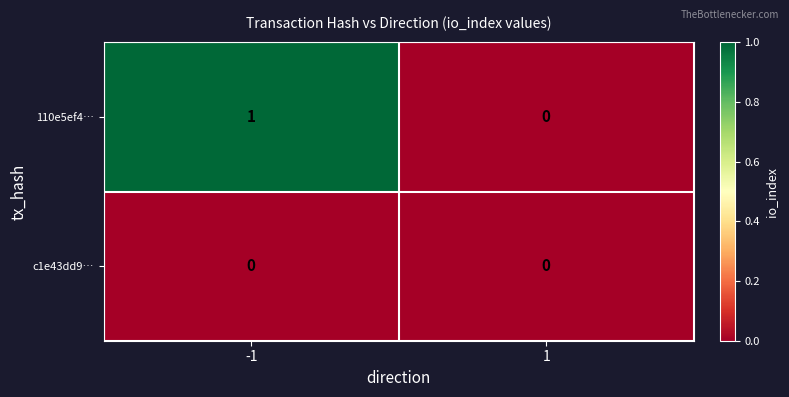

List the series in order of their overall mean, lowest first.

c1e43dd9…, 110e5ef4…